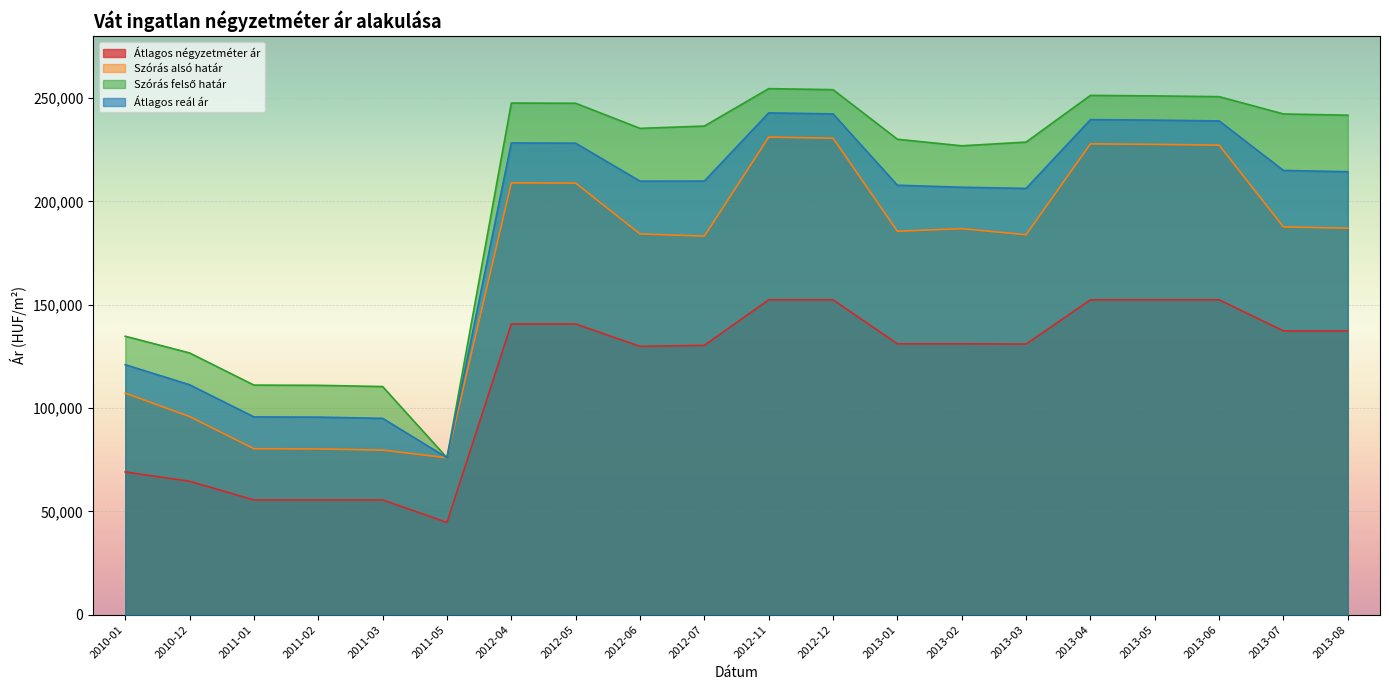

Reading left to right, extract all data points from this chart.

Átlagos négyzetméter ár: 2010-01=69065	2010-12=64550	2011-01=55521	2011-02=55521	2011-03=55521	2011-05=44642	2012-04=140665	2012-05=140665	2012-06=129826	2012-07=130321	2012-11=152349	2012-12=152349	2013-01=131061	2013-02=131061	2013-03=130940	2013-04=152349	2013-05=152349	2013-06=152349	2013-07=137309	2013-08=137309
Szórás alsó határ: 2010-01=107197	2010-12=95874	2011-01=80312	2011-02=80203	2011-03=79611	2011-05=75933	2012-04=208950	2012-05=208828	2012-06=184241	2012-07=183167	2012-11=231084	2012-12=230575	2013-01=185535	2013-02=186771	2013-03=183840	2013-04=227815	2013-05=227568	2013-06=227197	2013-07=187613	2013-08=187006
Szórás felső határ: 2010-01=134729	2010-12=126644	2011-01=111082	2011-02=110973	2011-03=110381	2011-05=75933	2012-04=247582	2012-05=247460	2012-06=235319	2012-07=236431	2012-11=254546	2012-12=254037	2013-01=230055	2013-02=226877	2013-03=228676	2013-04=251277	2013-05=251030	2013-06=250659	2013-07=242291	2013-08=241684
Átlagos reál ár: 2010-01=120963	2010-12=111259	2011-01=95697	2011-02=95588	2011-03=94996	2011-05=75933	2012-04=228266	2012-05=228144	2012-06=209780	2012-07=209799	2012-11=242815	2012-12=242306	2013-01=207795	2013-02=206824	2013-03=206258	2013-04=239546	2013-05=239299	2013-06=238928	2013-07=214952	2013-08=214345